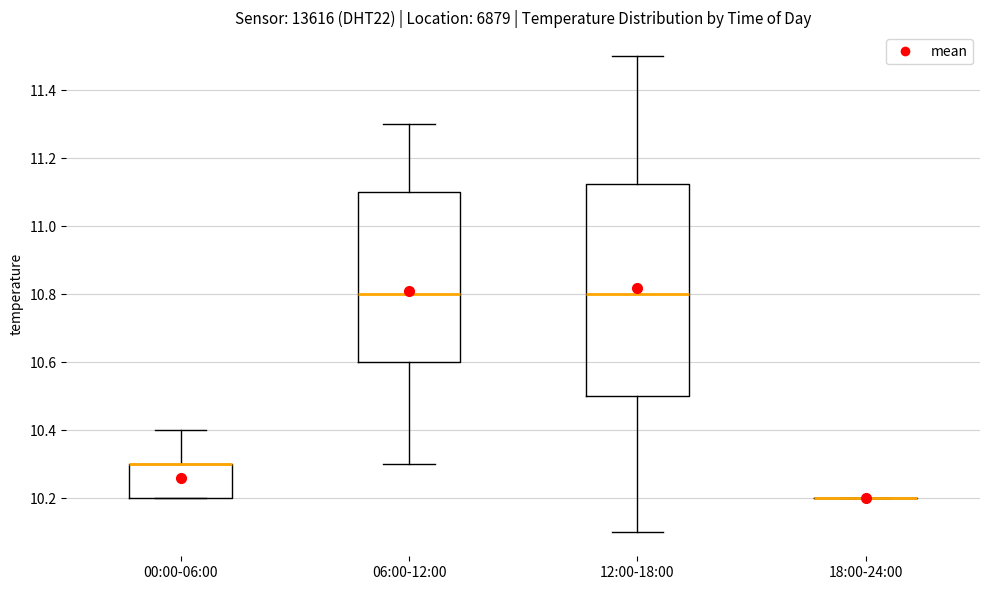

Reading left to right, read every box against the y-axis: the position of its median line, the range the box covers, and the ends of its whiskers. The values are not printed on the chart, so give them approximately, as read against the axis.

00:00-06:00: median 10.30 (drawn on the box's upper edge), box 10.20 to 10.30, whiskers 10.20 to 10.40
06:00-12:00: median 10.80, box 10.60 to 11.10, whiskers 10.30 to 11.30
12:00-18:00: median 10.80, box 10.50 to 11.12, whiskers 10.10 to 11.50
18:00-24:00: box collapsed to a line at 10.20, whiskers 10.20 to 10.20